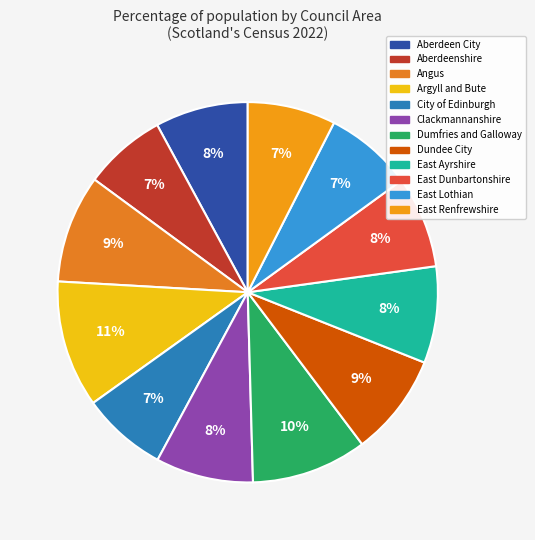

To the nearest percent, what percentage of the pie is Clackmannanshire?

8%